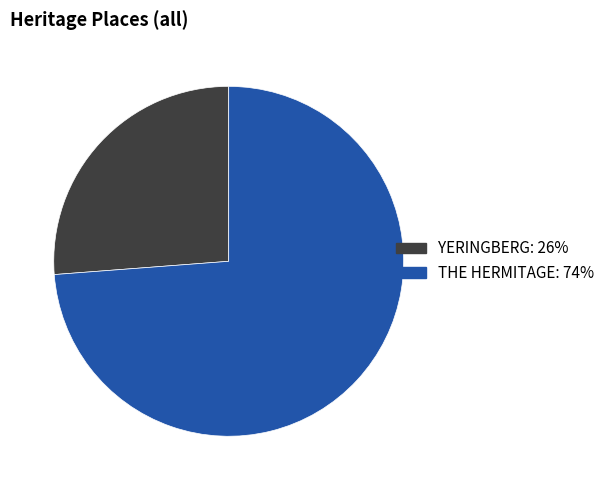

Count the number of slices in the pie.

2